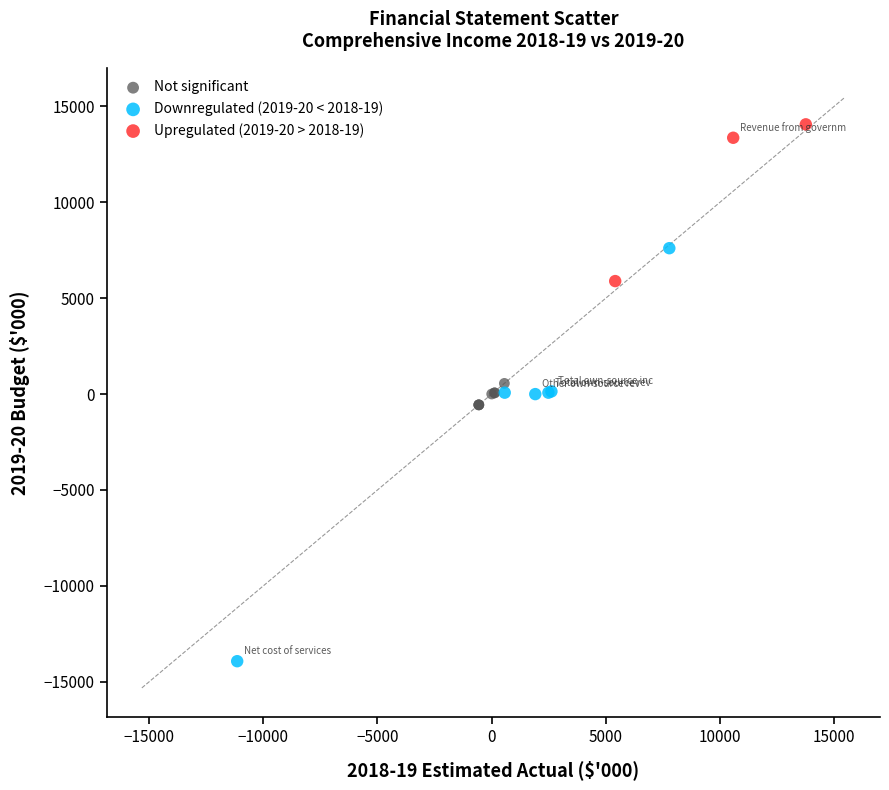

Which series reaches the maximum Y coordinate?

Upregulated (2019-20 > 2018-19)